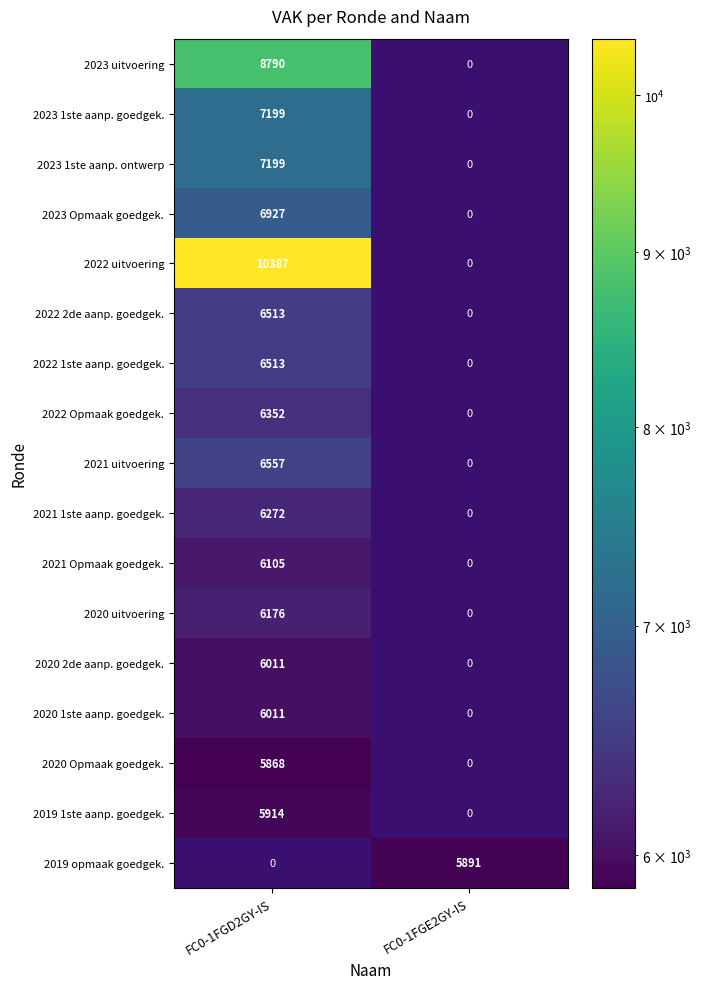

Is it true that 2023 uitvoering equals 11594 at FC0-1FGD2GY-IS?

False